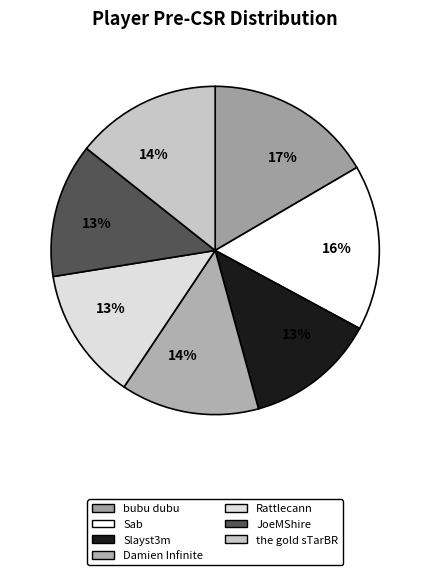

Count the number of slices in the pie.

7